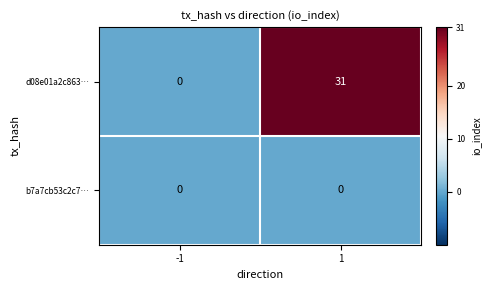

At which category is the sum across all series the highest?

1